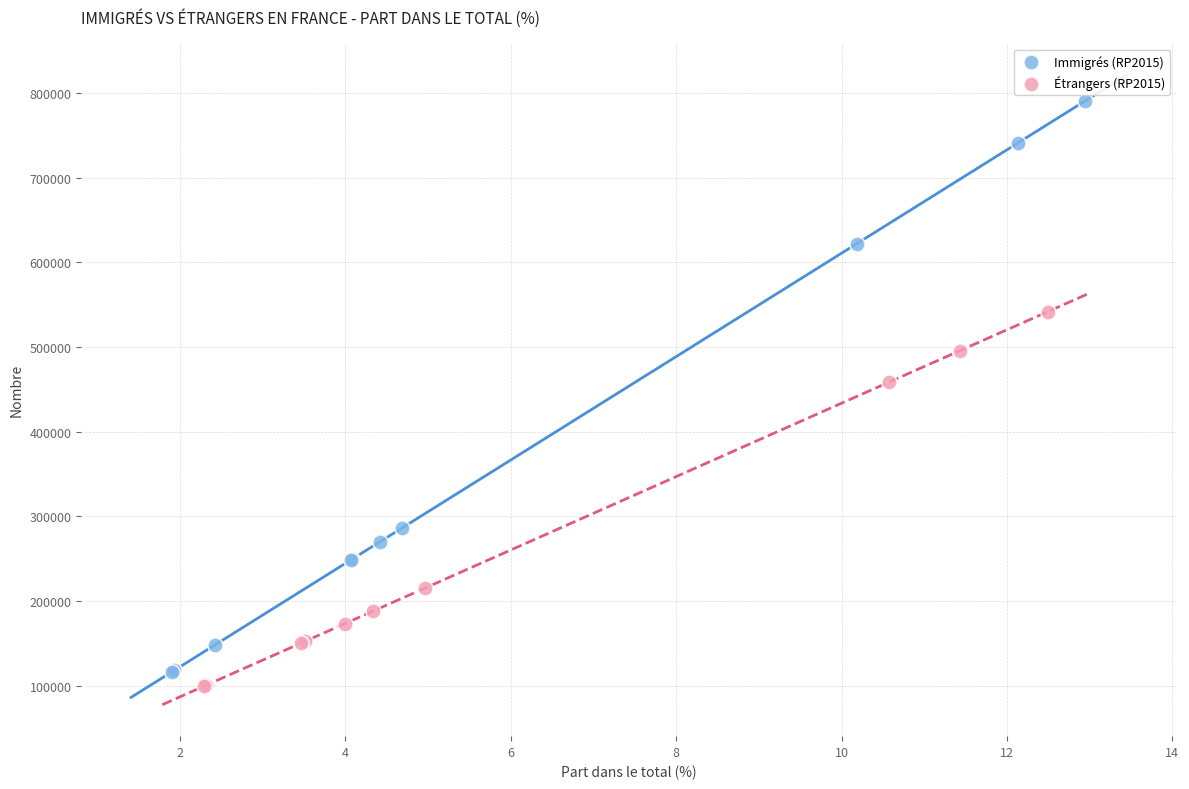

Which series contains the highest Y value?

Immigrés (RP2015)